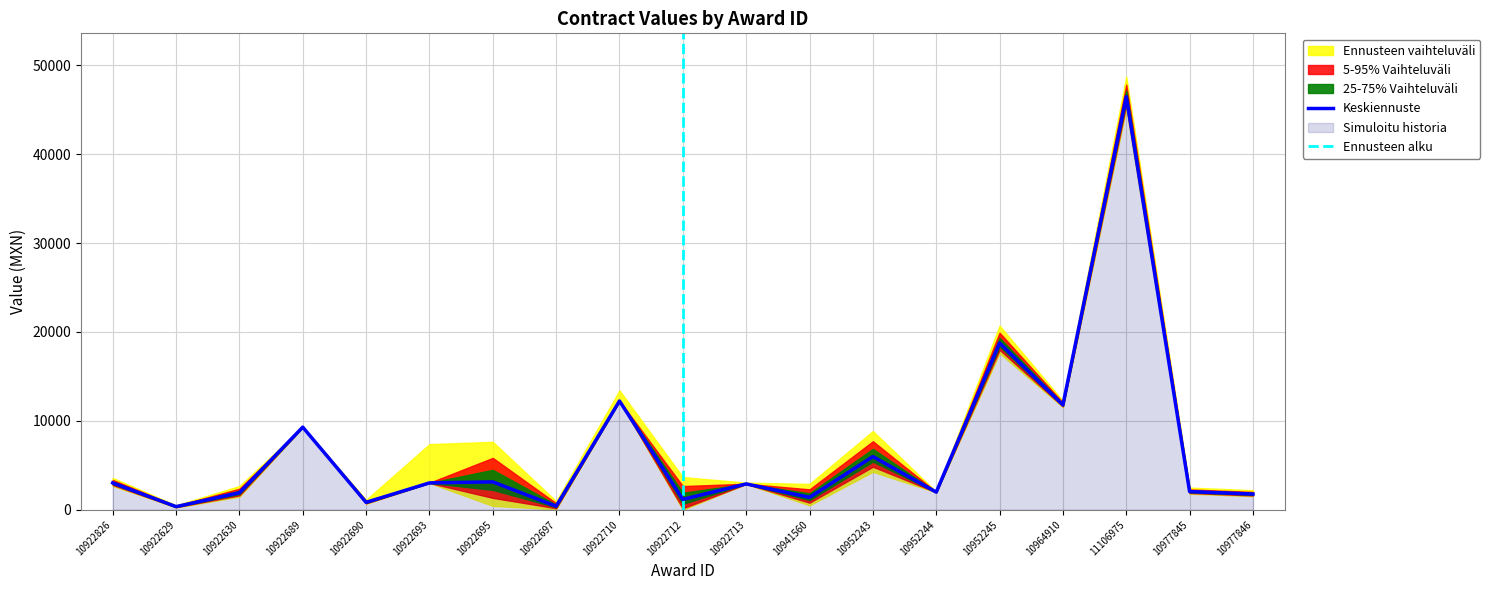

At which category does contracts.items.valueMxIMSS reach its first local peak?

10922689